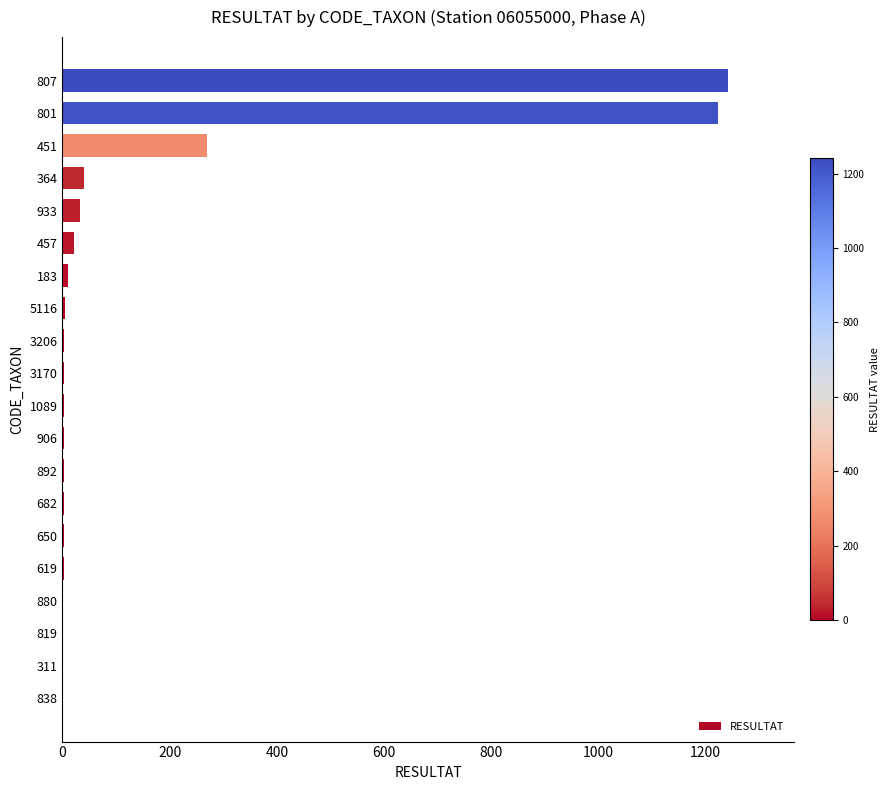

What is the maximum value shown in the chart?

1241